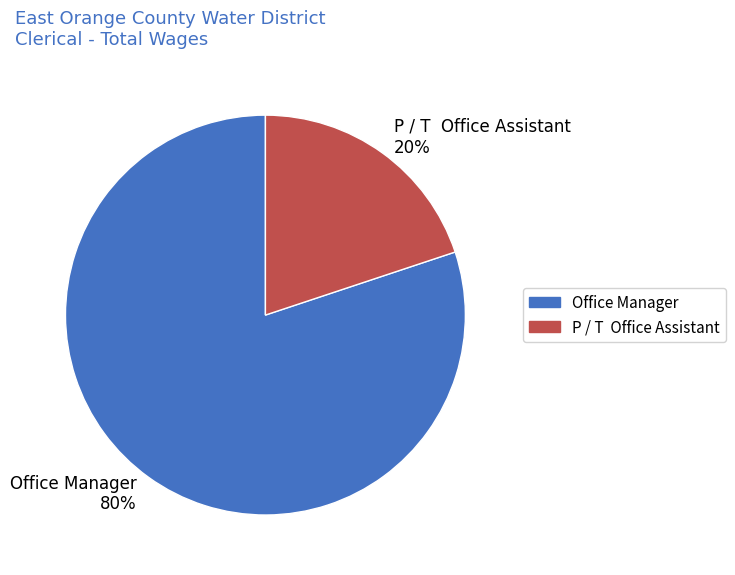

To the nearest percent, what percentage of the pie is Office Manager 80%?

80%